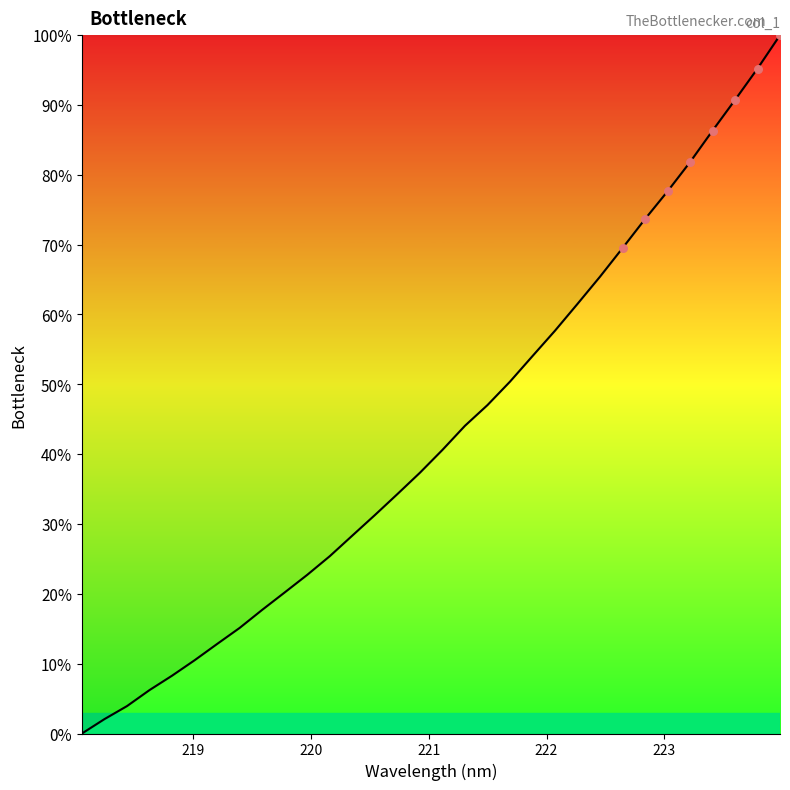

What is the maximum value shown in the chart?

100.0